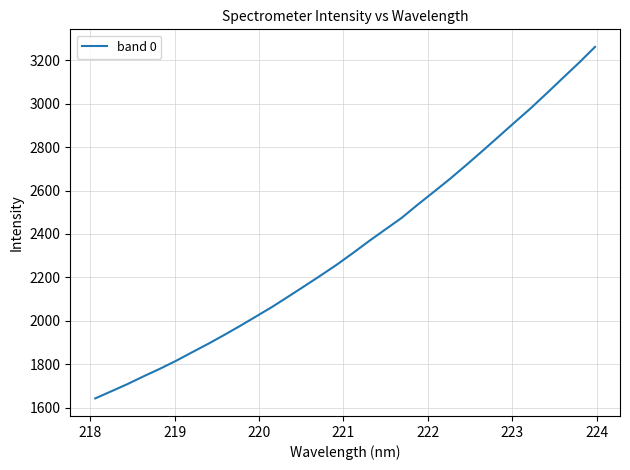

What is the greatest value displayed?

3261.3